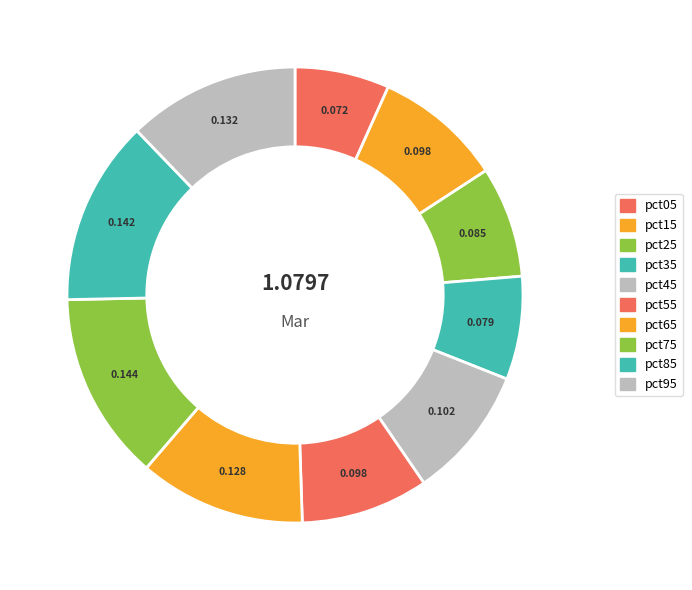

How much of the chart is everything except pct25?

92.1%